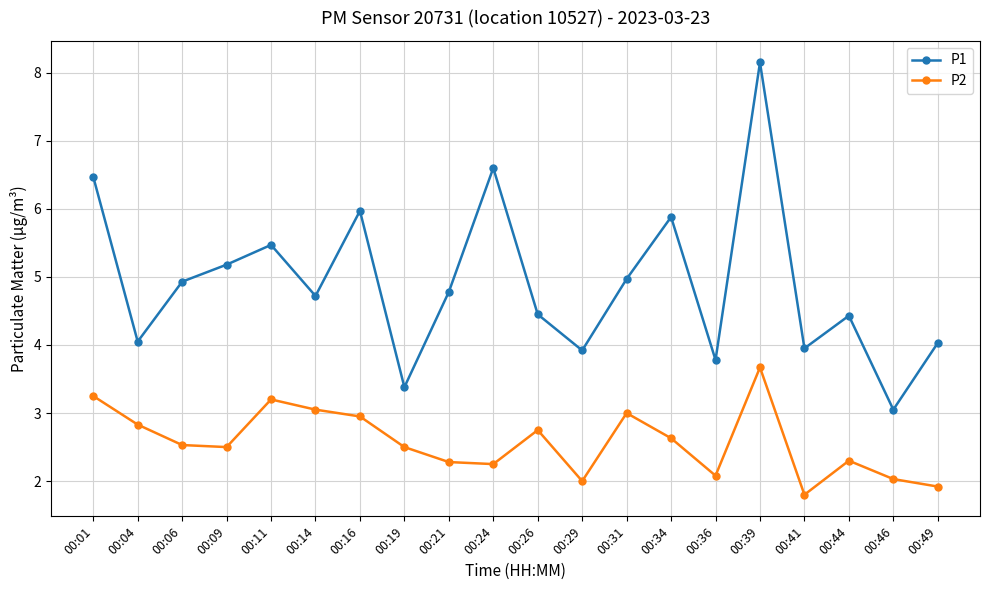

What is the difference between the maximum and minimum values in the P2 series?

1.9